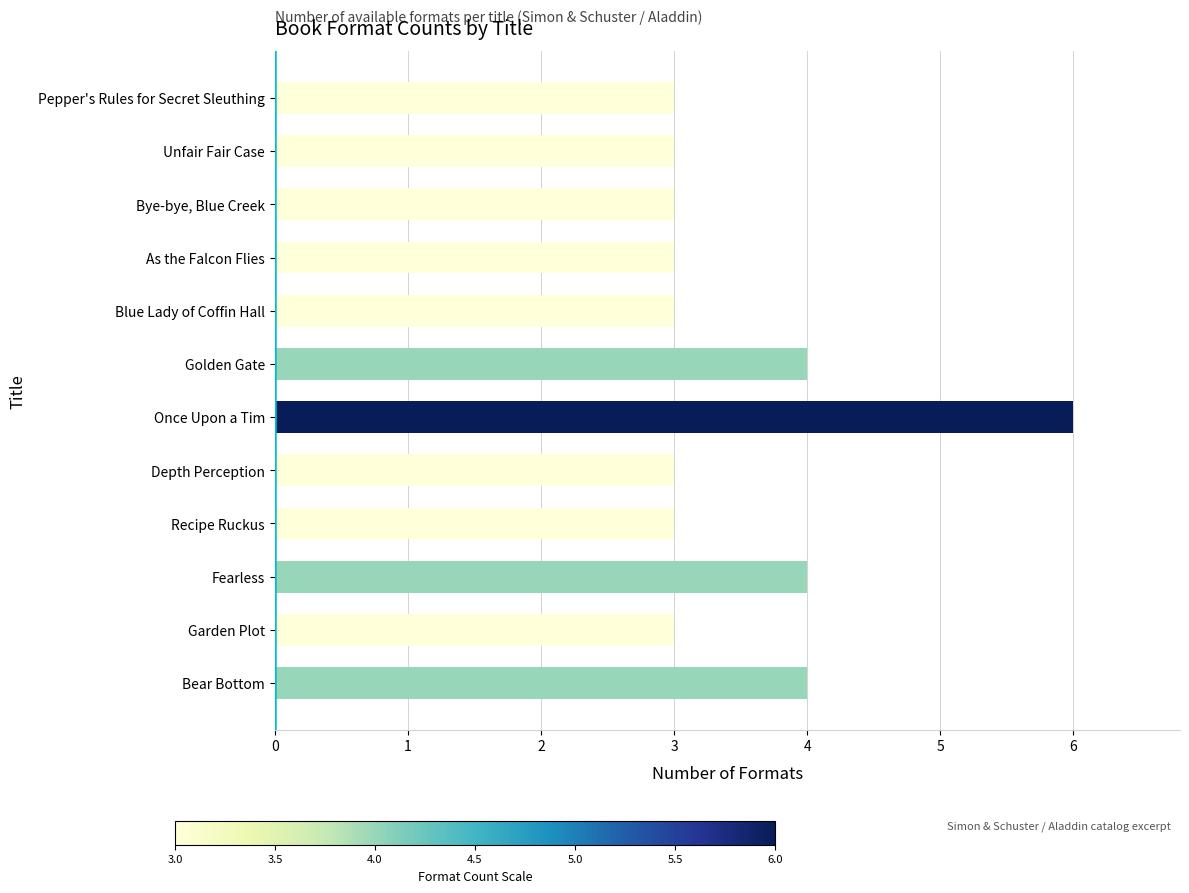

Reading top to bottom, what are all the values shown in this chart?

Pepper's Rules for Secret Sleuthing=3	Unfair Fair Case=3	Bye-bye, Blue Creek=3	As the Falcon Flies=3	Blue Lady of Coffin Hall=3	Golden Gate=4	Once Upon a Tim=6	Depth Perception=3	Recipe Ruckus=3	Fearless=4	Garden Plot=3	Bear Bottom=4